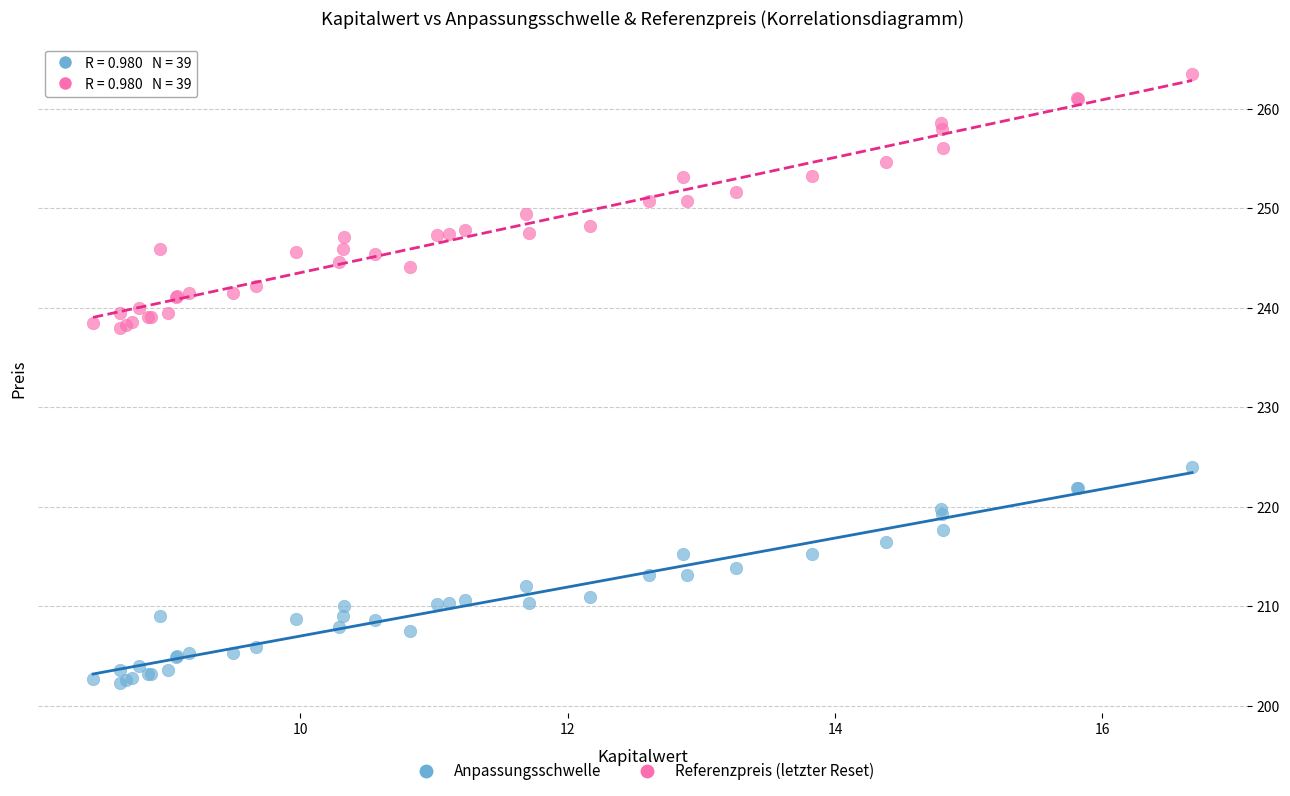

Which series contains the lowest Y value?

Anpassungsschwelle